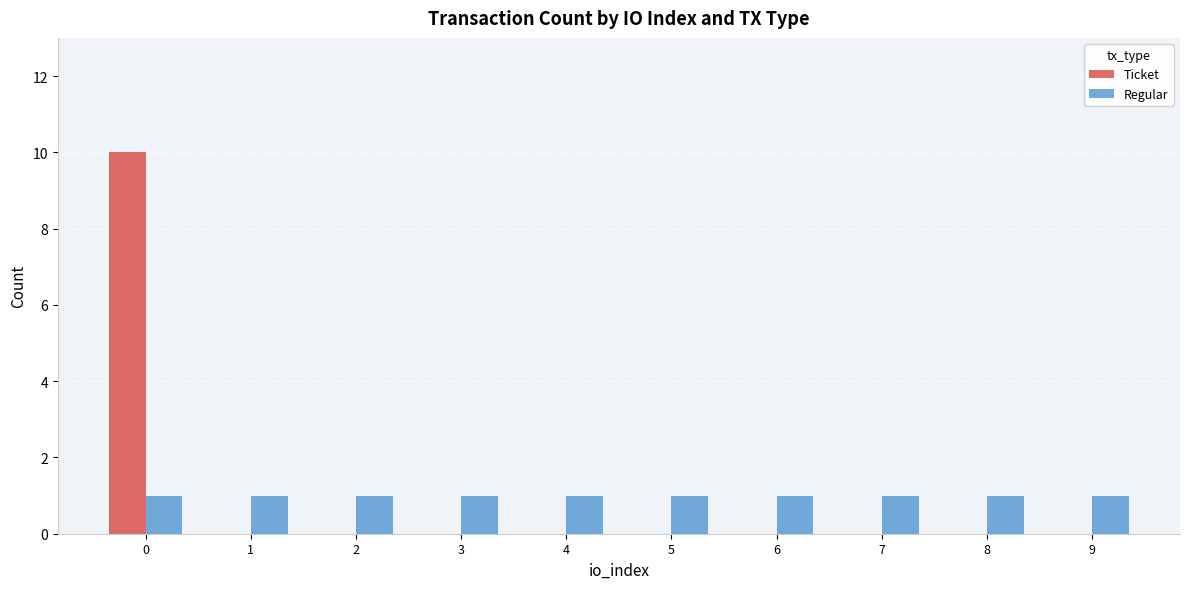

Is it true that Ticket equals 5 at 5?

False